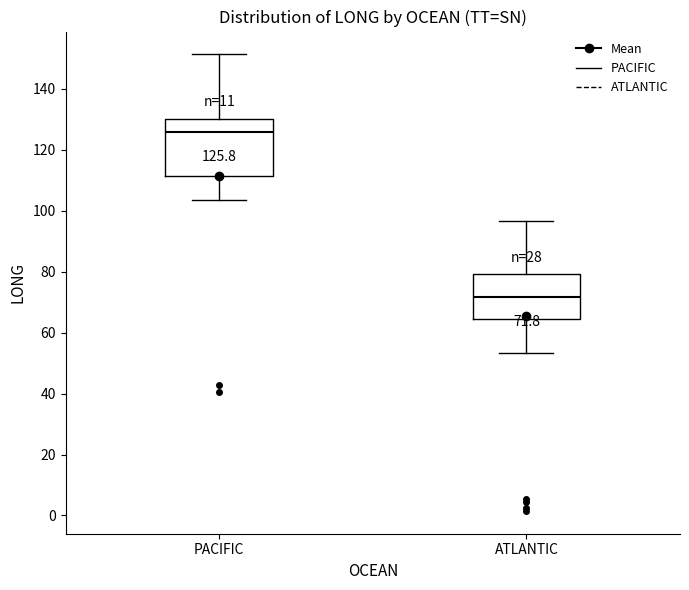

Which box is the tallest, from its lower edge to its upper edge?

PACIFIC